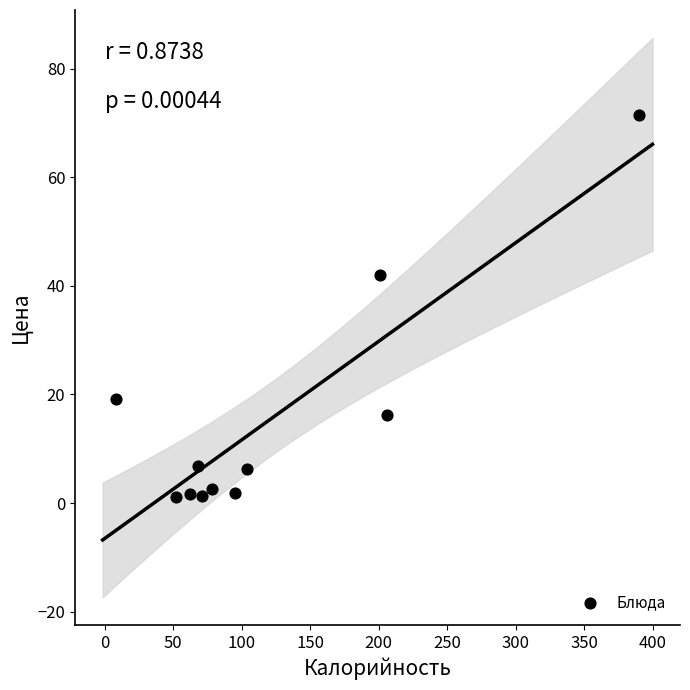

What is the range of X values (max minus min)?

381.5